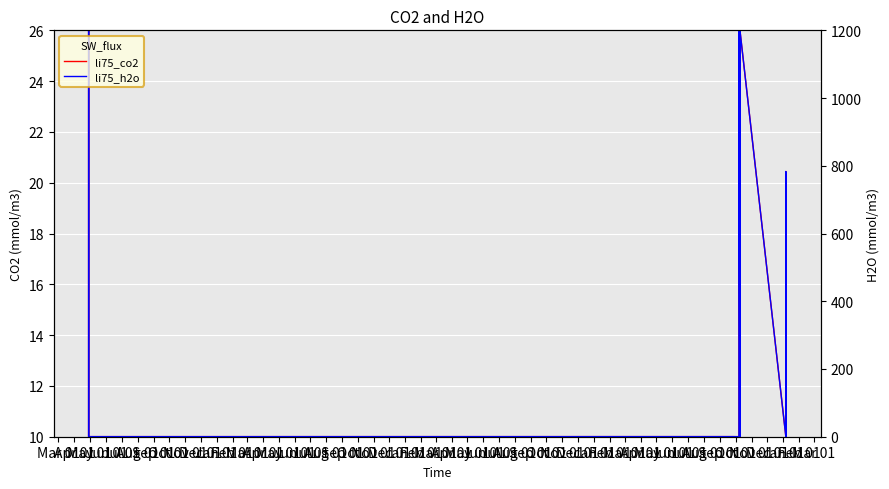

In li75_co2, how many points are lower than both neighbors (excluding endpoints)?

6